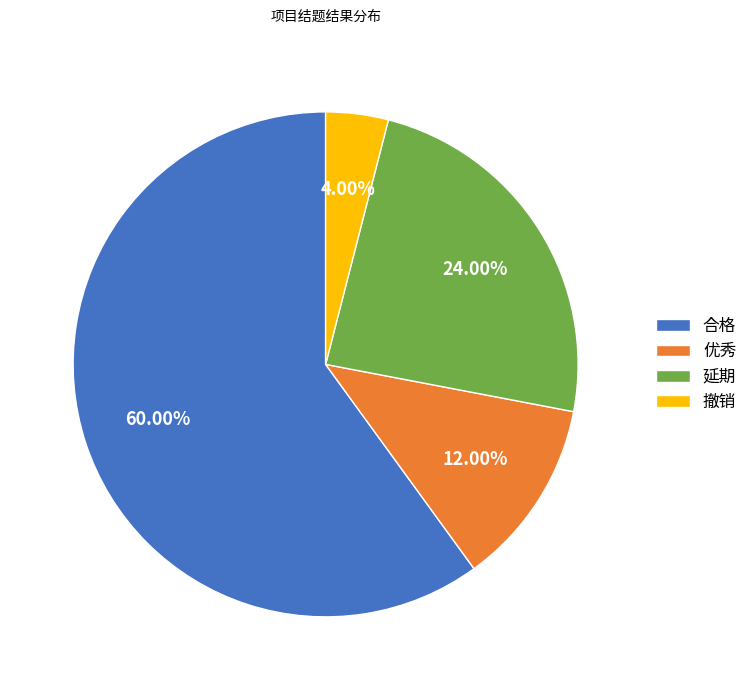

Approximately how many times larger is the value at 合格 compared to 撤销?

15.0